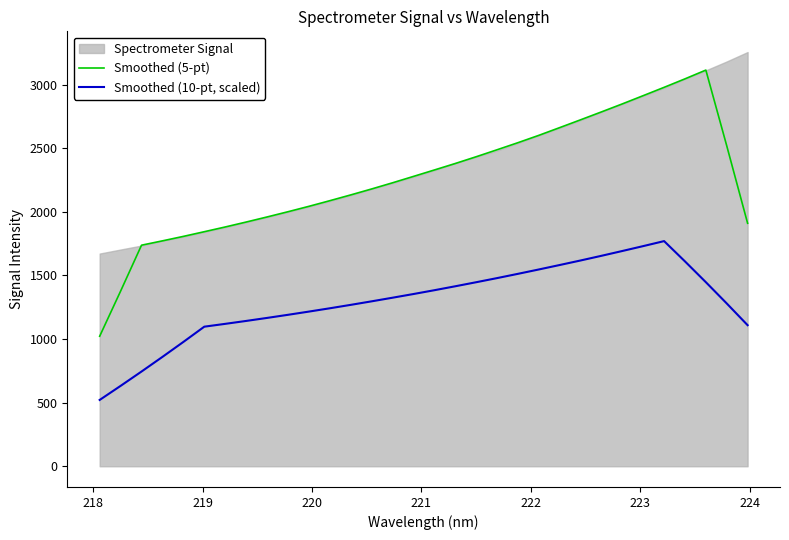

What is the lowest value of the Smoothed (10-pt, scaled) series?

521.4